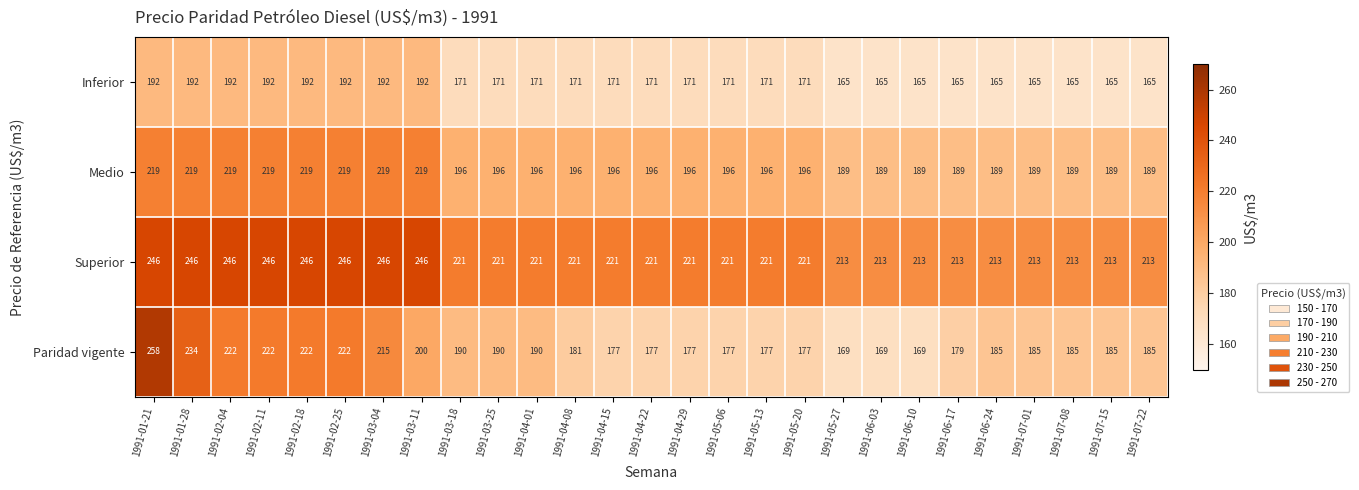

At how many categories does at least one series exceed 240?

8